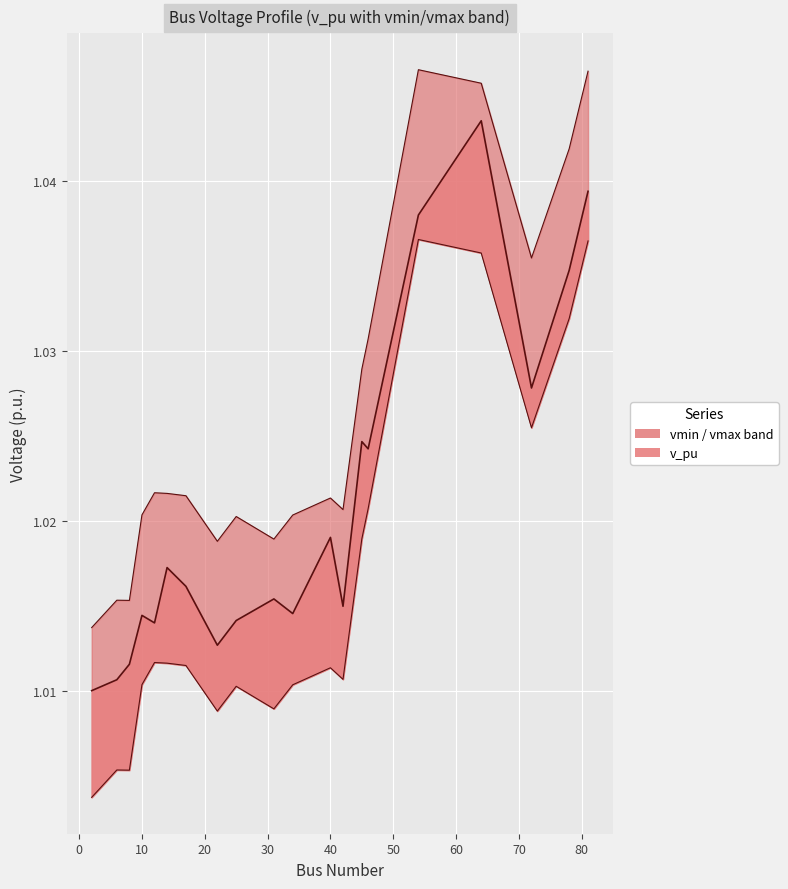

Rank the categories by v_pu value from highest to lowest.

64, 81, 54, 78, 72, 45, 46, 40, 14, 17, 31, 42, 34, 10, 25, 12, 22, 8, 6, 2